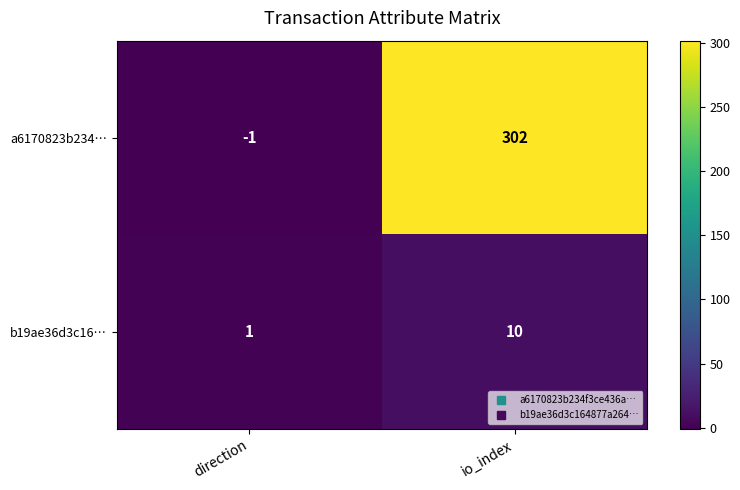

What is the sum of the a6170823b234… values at direction and io_index?

301